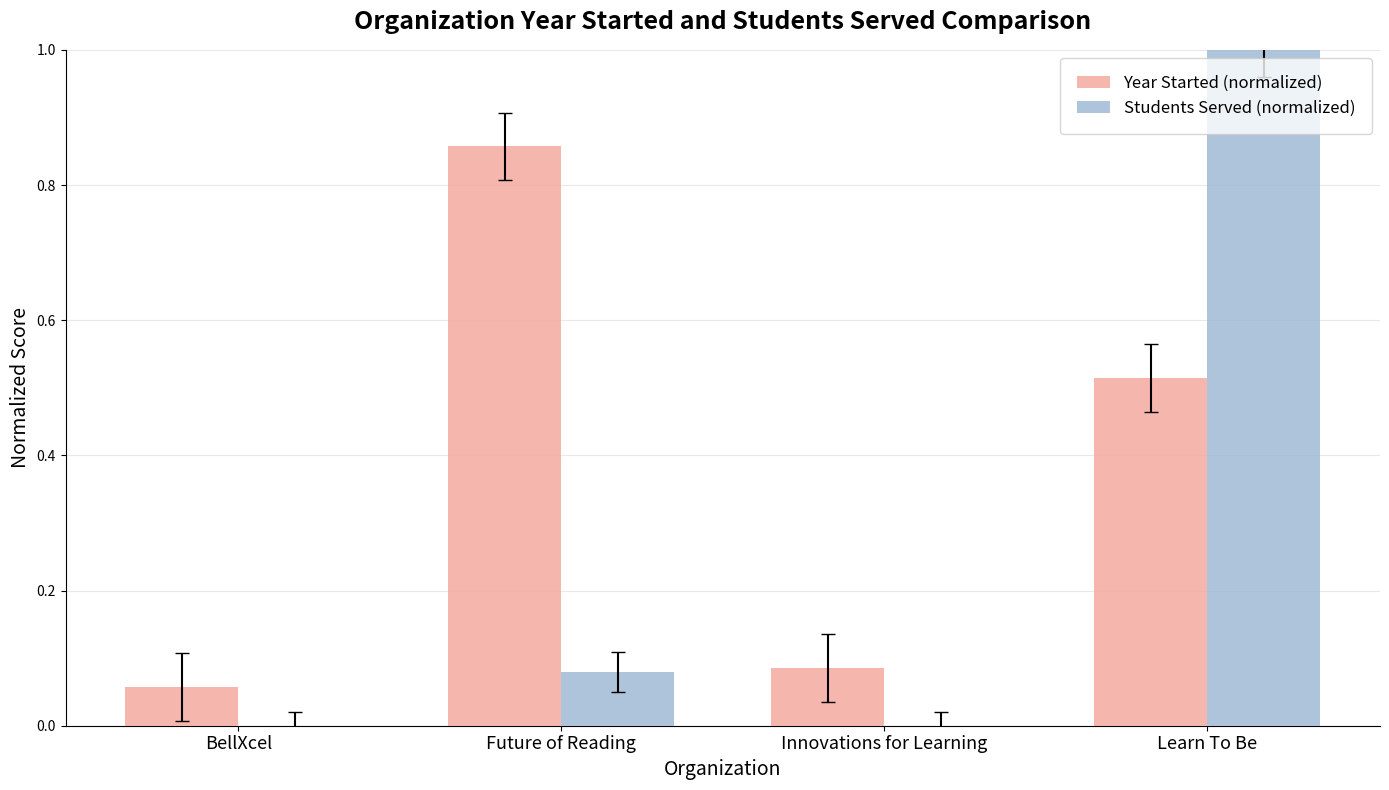

How many groups of bars are there?

4